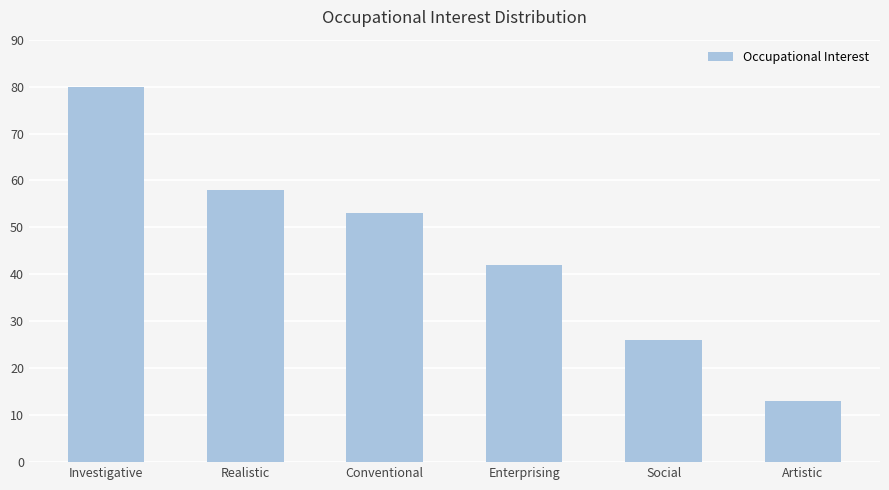

List the labels in order of value, largest first.

Investigative, Realistic, Conventional, Enterprising, Social, Artistic